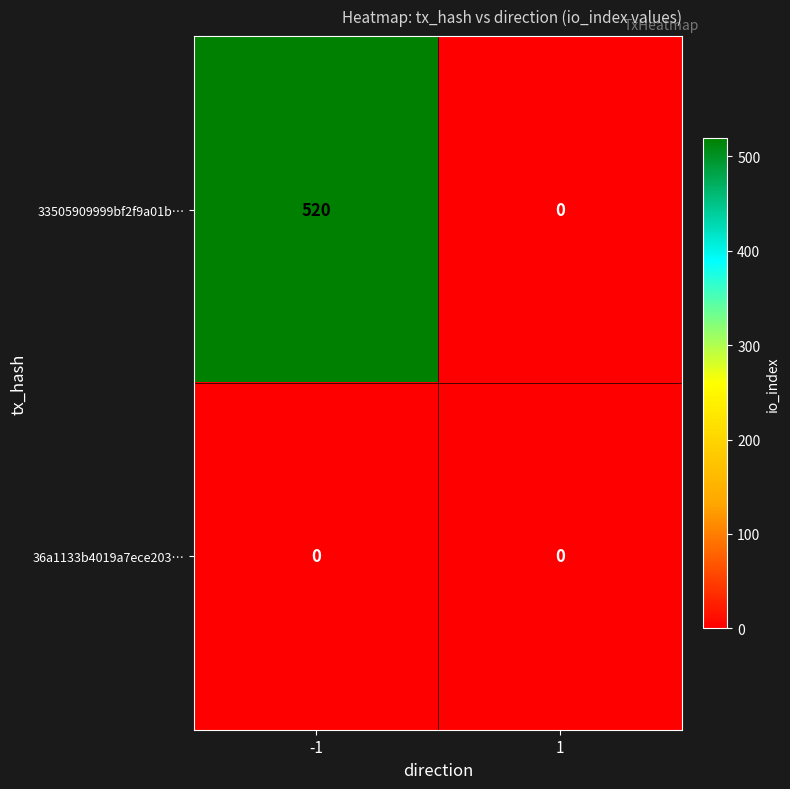

What is the maximum value shown in the chart?

520